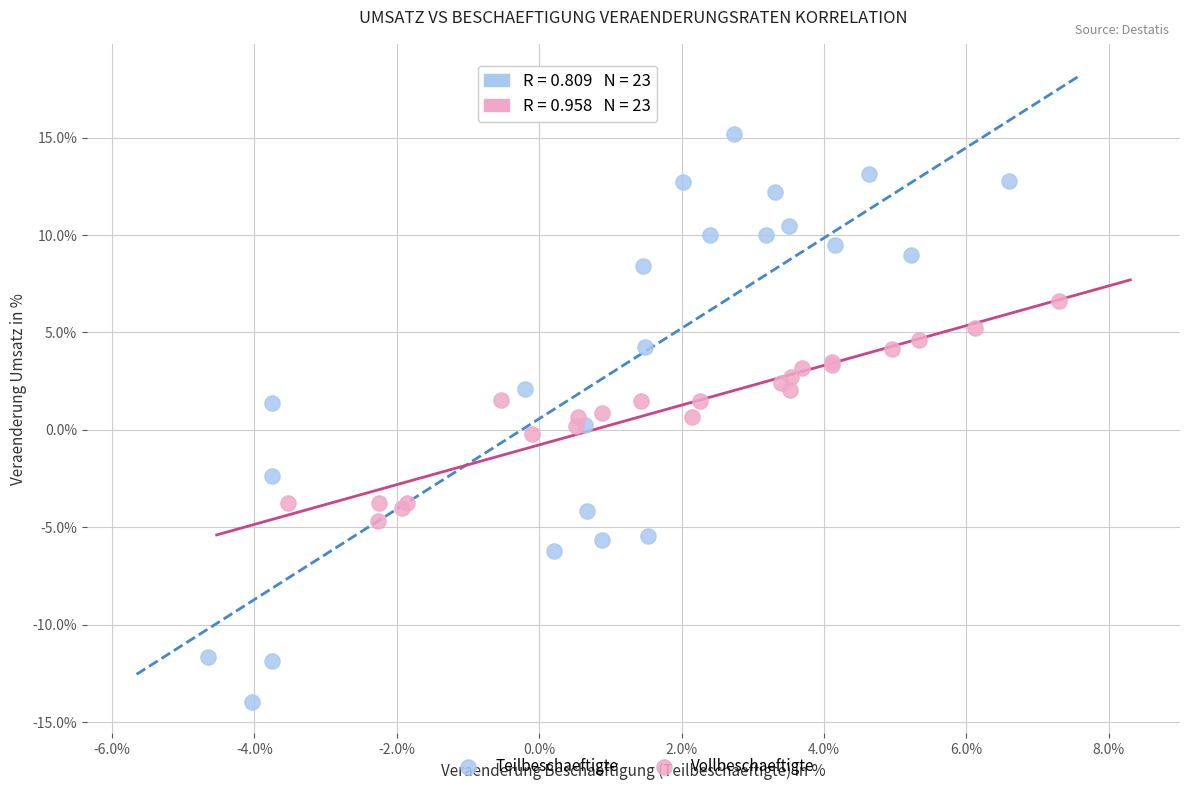

Which series contains the highest Y value?

Teilbeschaeftigte